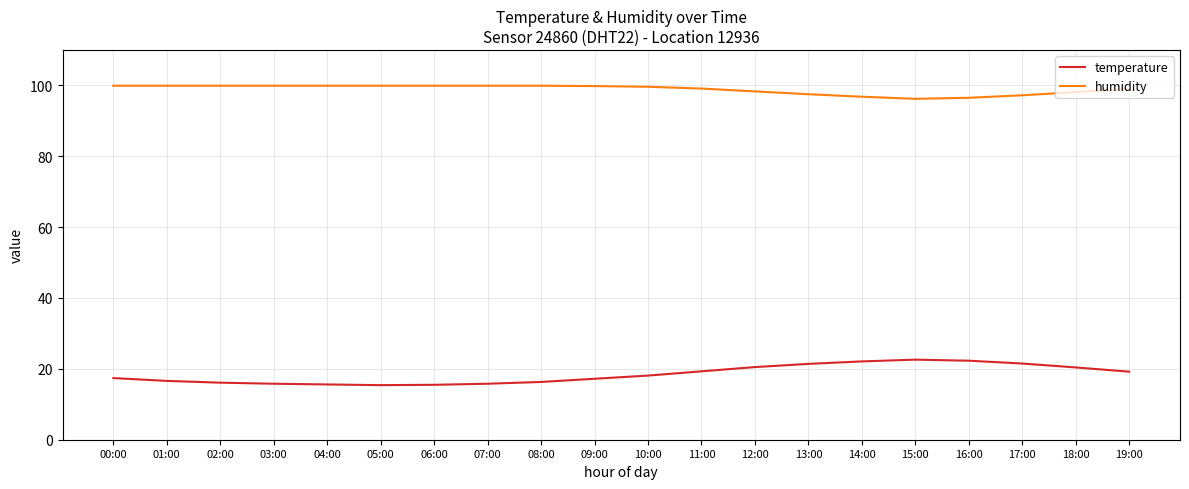

Which series has the widest spread of values?

temperature